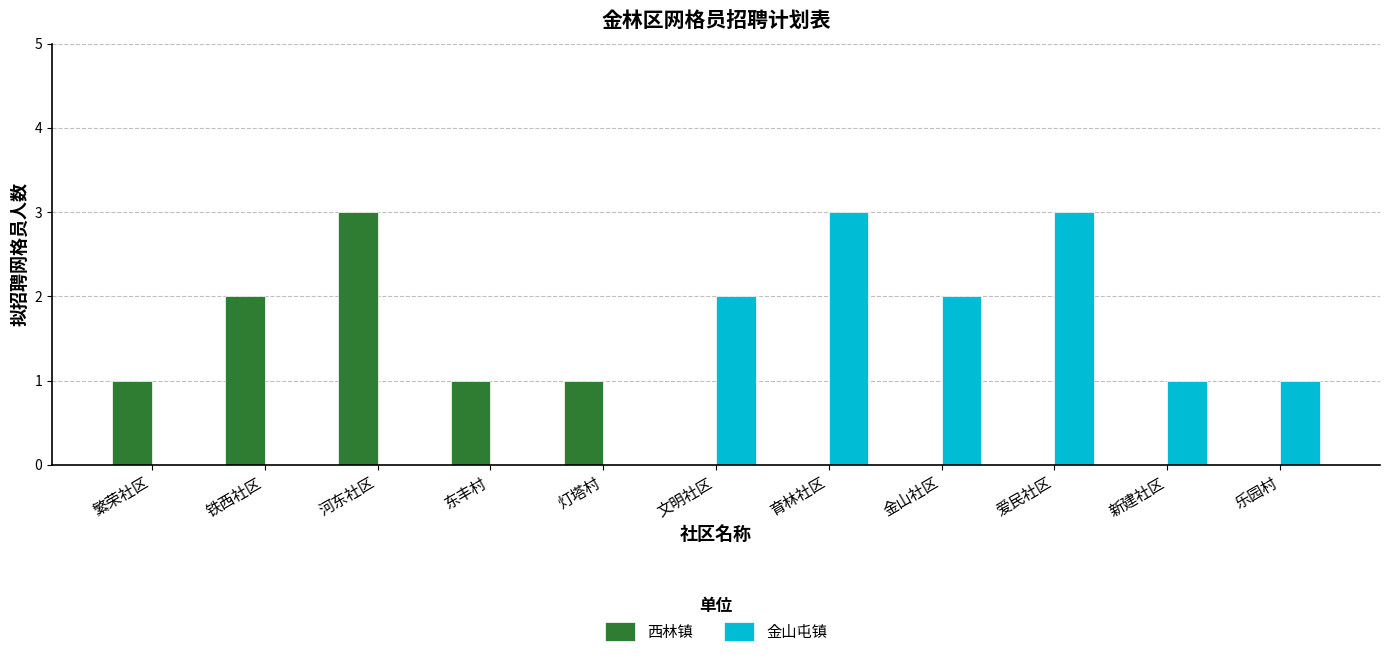

True or false: 西林镇 has a value of 1 at 新建社区.

False